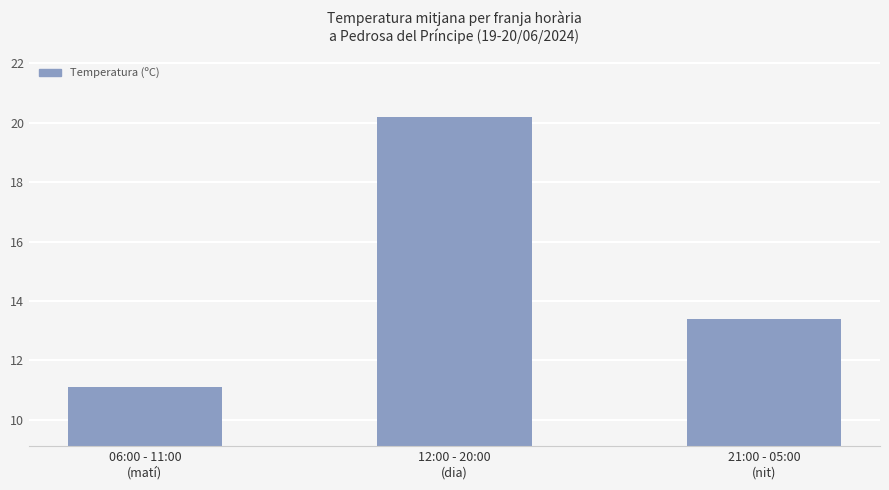

Reading left to right, list all the values displayed in this chart.

06:00 - 11:00
(matí)=11.1	12:00 - 20:00
(dia)=20.2	21:00 - 05:00
(nit)=13.4